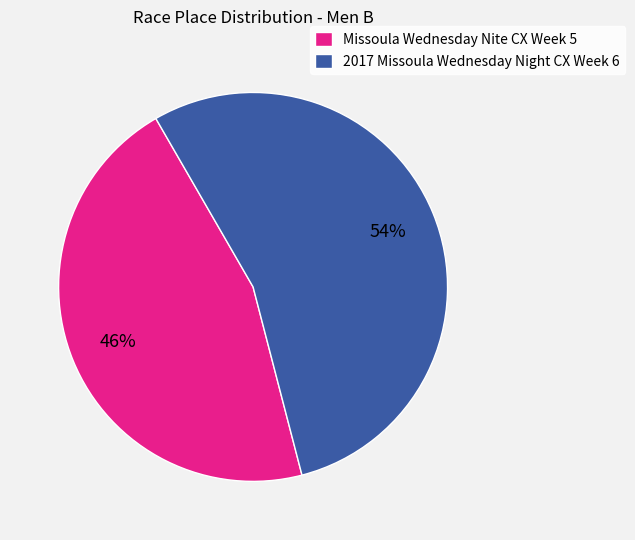

Which slice is the largest?

2017 Missoula Wednesday Night CX Week 6